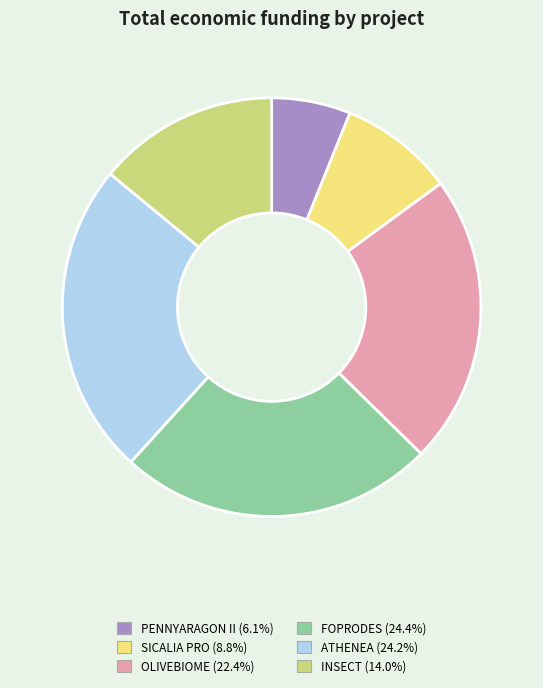

Which category has the smallest portion of the pie?

PENNYARAGON II